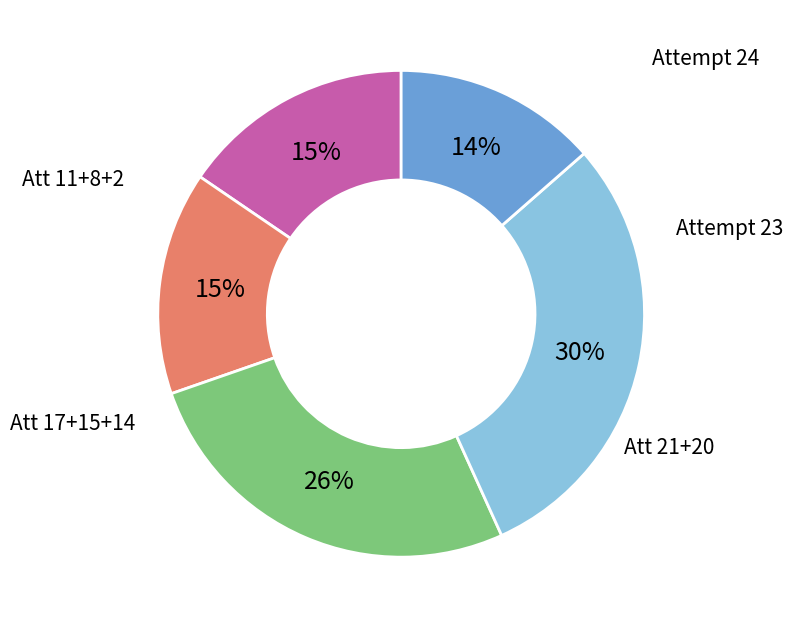

To the nearest percent, what is the average slice percentage?

20%